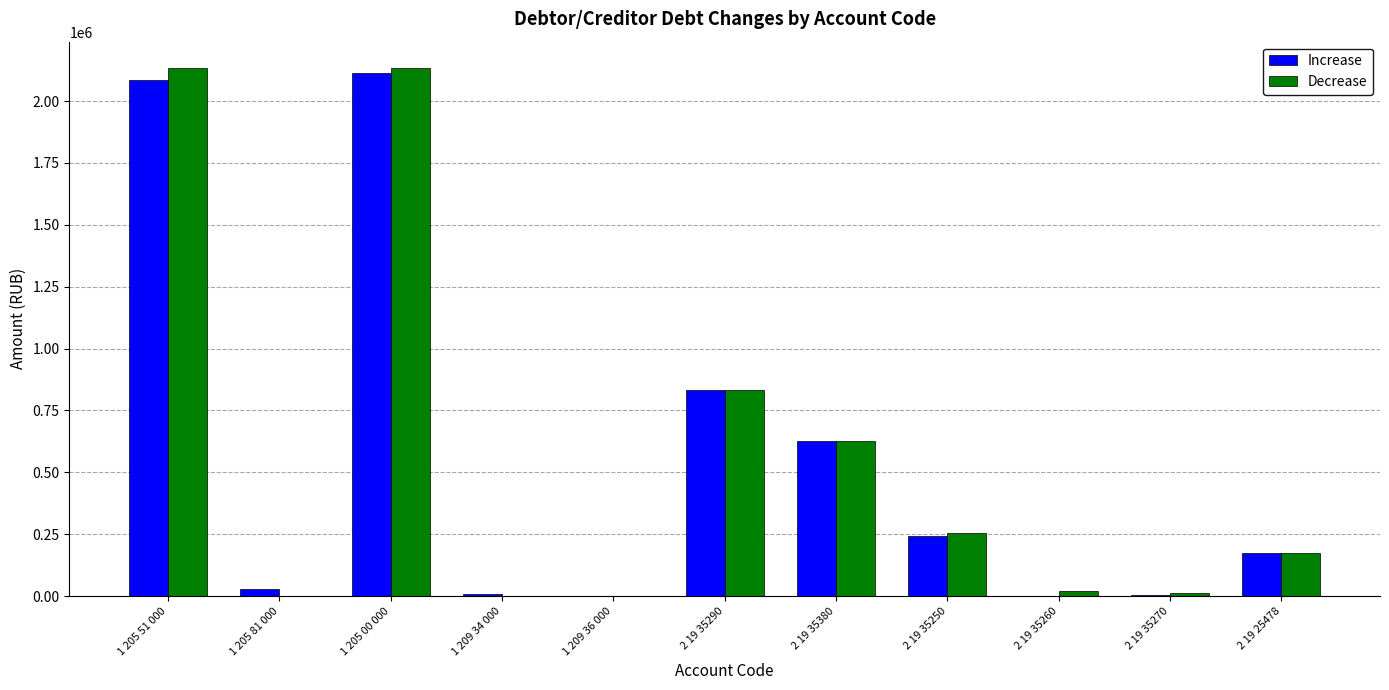

The value of Increase at 1 205 81 000 is 29017.4. True or false?

True